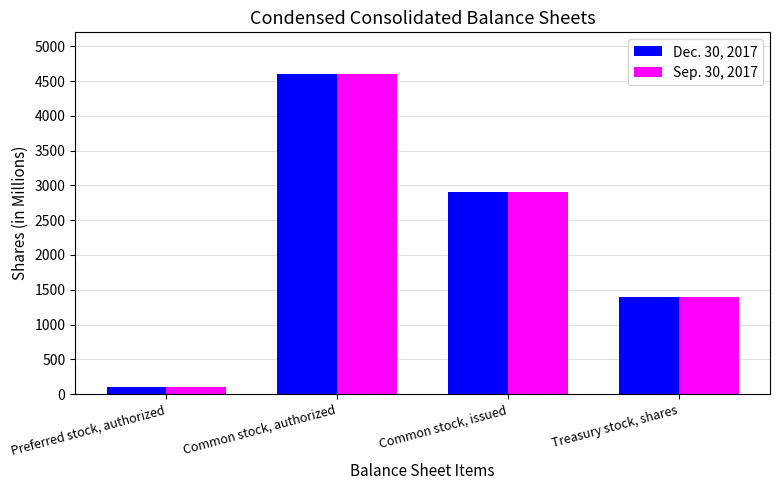

Reading left to right, what are all the values shown in this chart?

Dec. 30, 2017: Preferred stock, authorized=100	Common stock, authorized=4600	Common stock, issued=2900	Treasury stock, shares=1400
Sep. 30, 2017: Preferred stock, authorized=100	Common stock, authorized=4600	Common stock, issued=2900	Treasury stock, shares=1400